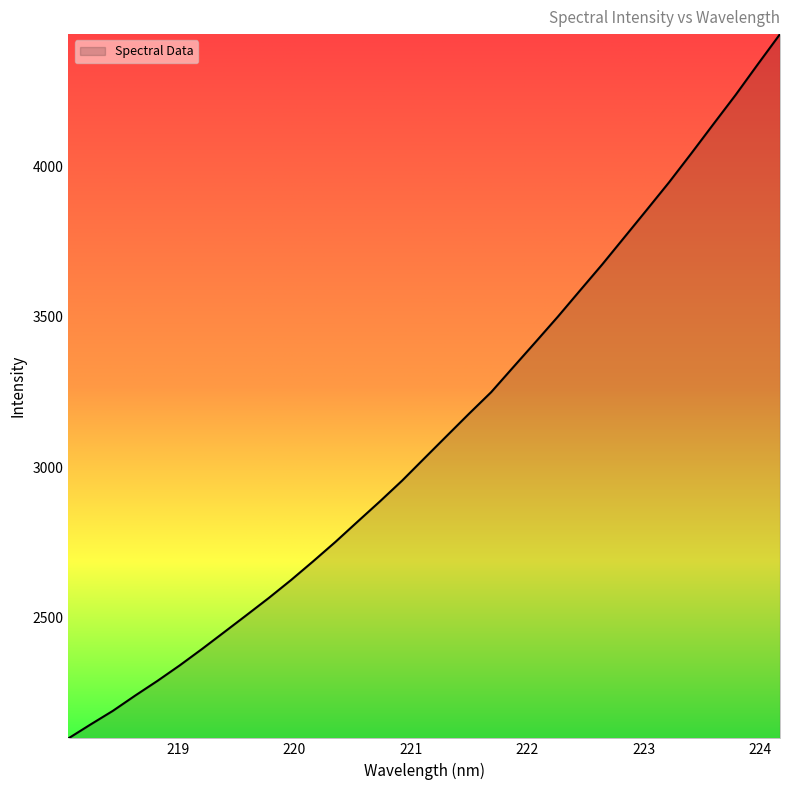

What is the smallest value displayed?

2099.6